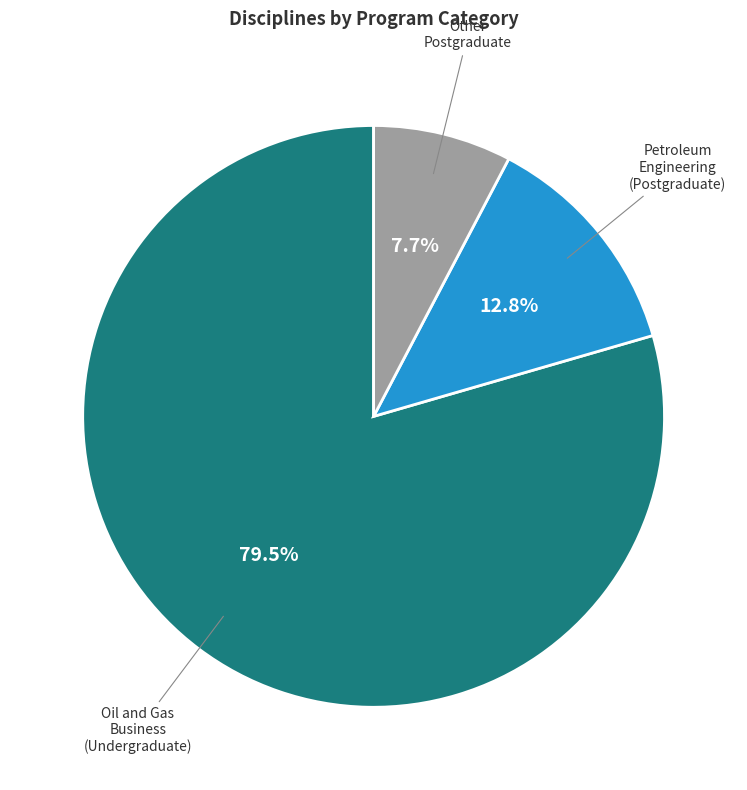

To the nearest percent, what is the average slice percentage?

33%